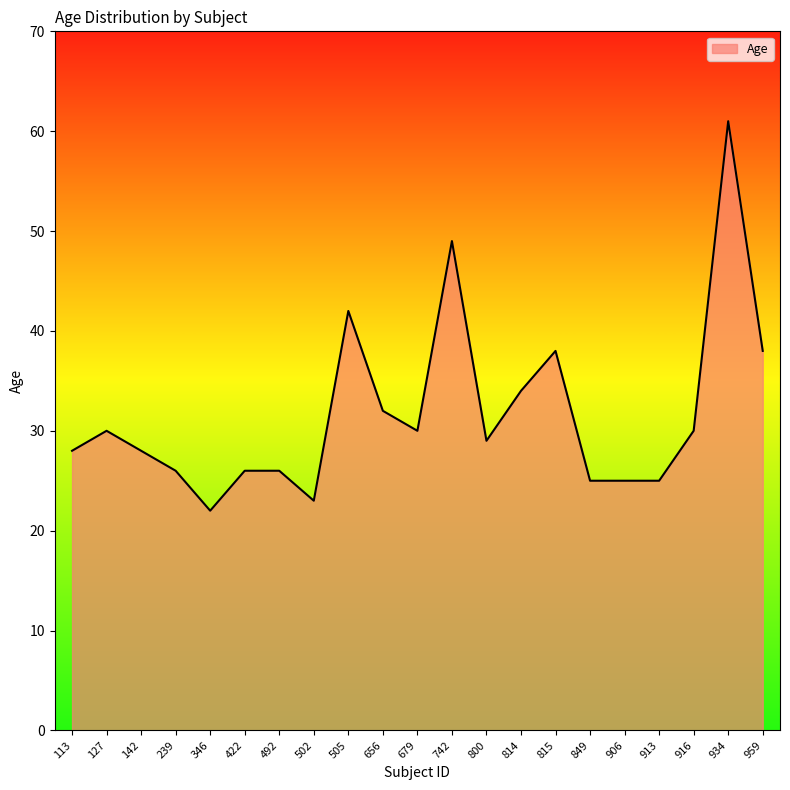

What is the minimum value shown in the chart?

22